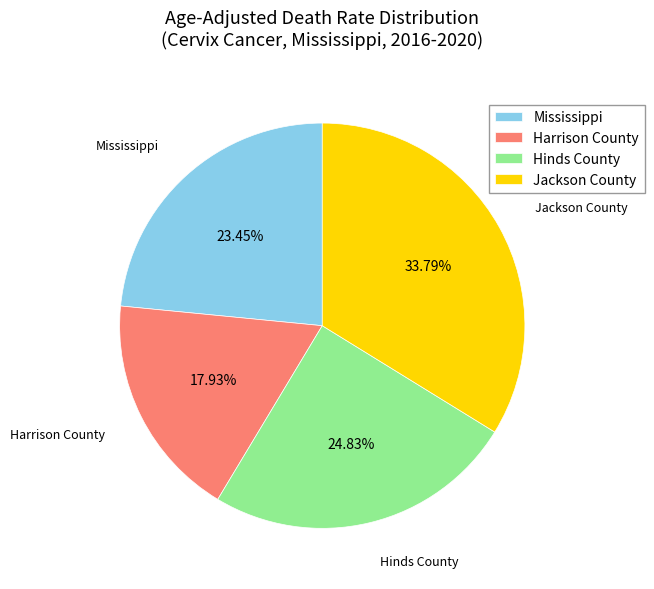

Count the number of slices in the pie.

4